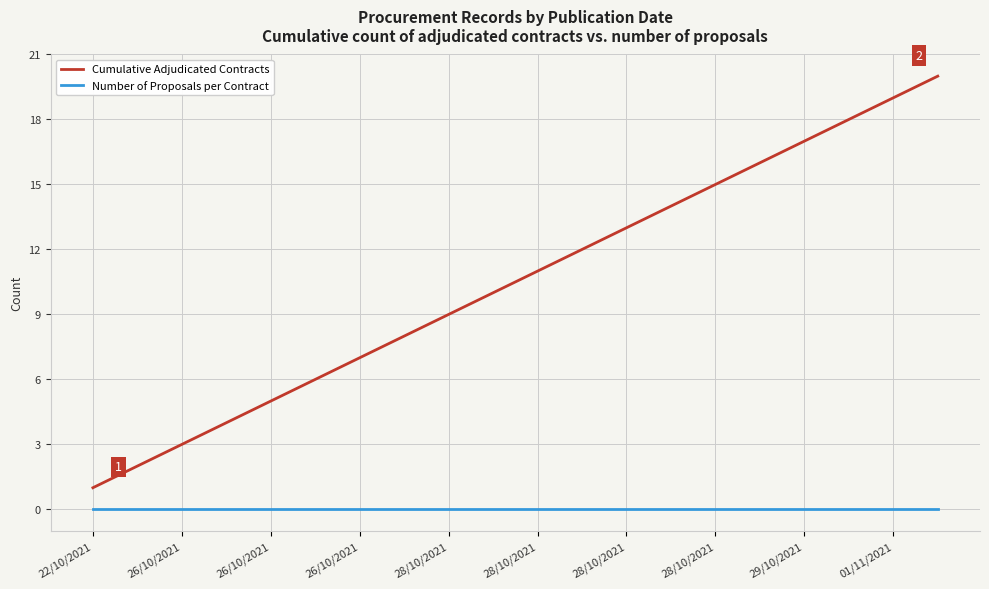

True or false: Number of Proposals per Contract and Cumulative Adjudicated Contracts intersect in this chart.

False